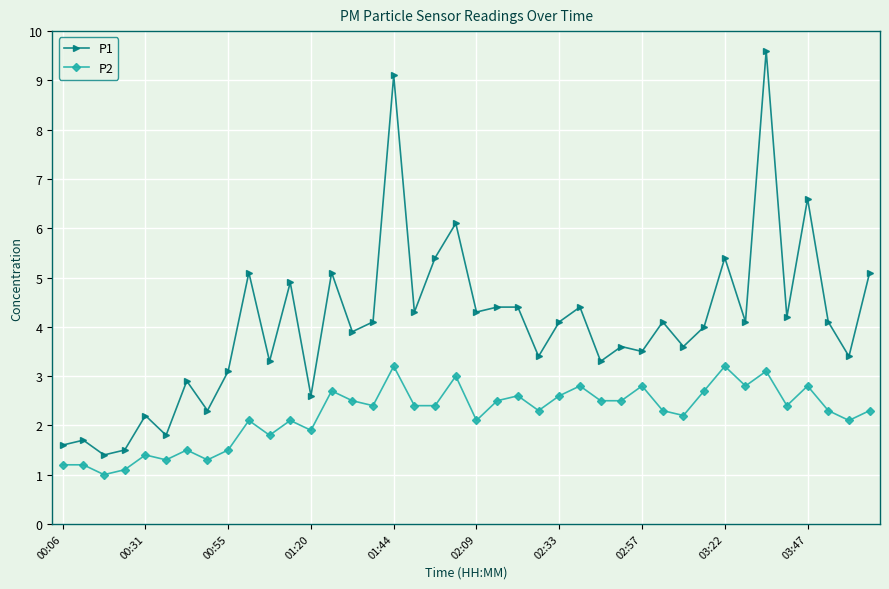

What is the value of the P1 point at the 25th from the left?

4.1